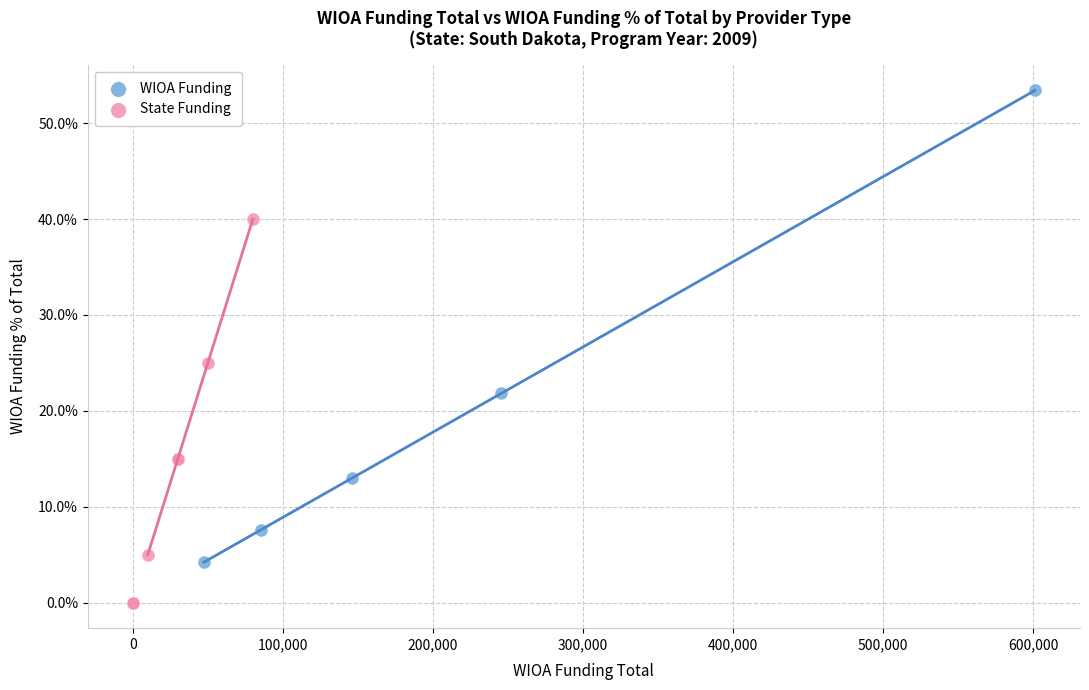

What are all the series names shown in the legend?

WIOA Funding, State Funding